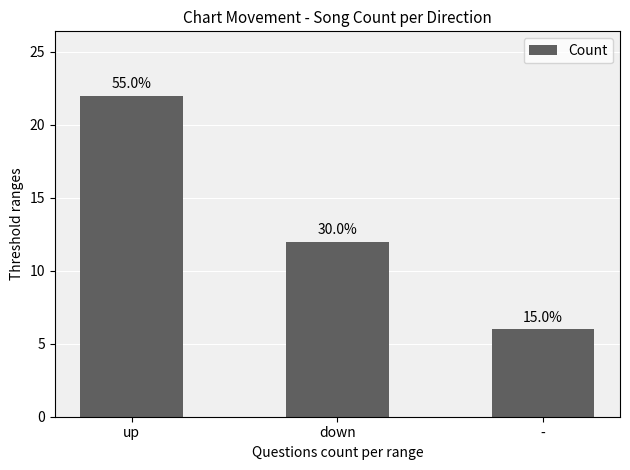

Reading right to left, transcribe all the data shown in this chart.

-=6	down=12	up=22